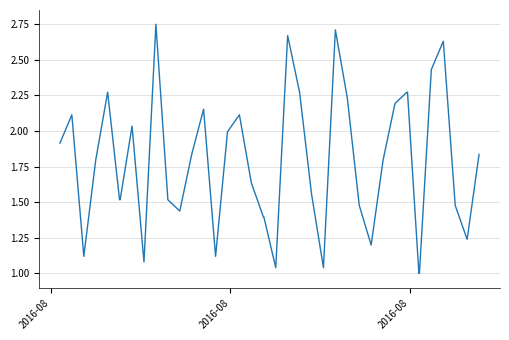

How many lines are shown in the chart?

1